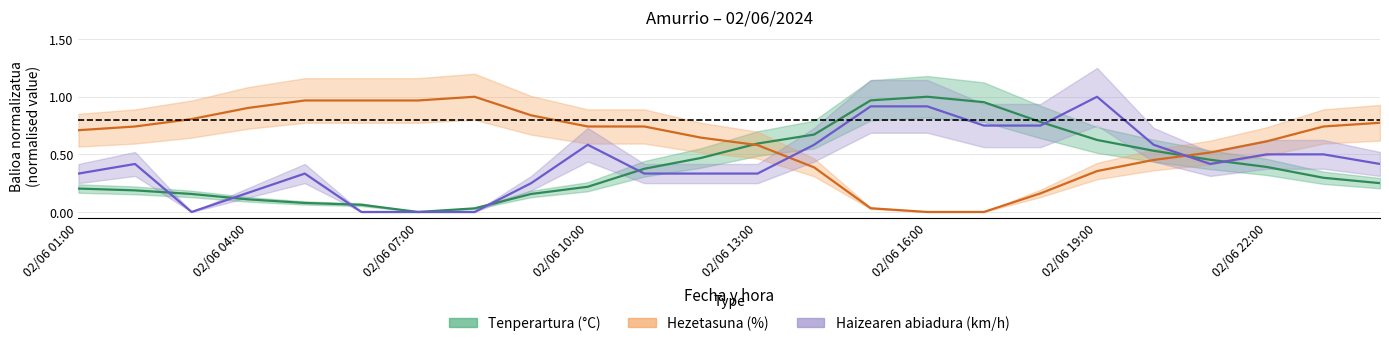

How many positive values does the Hezetasuna (%) series have?

22